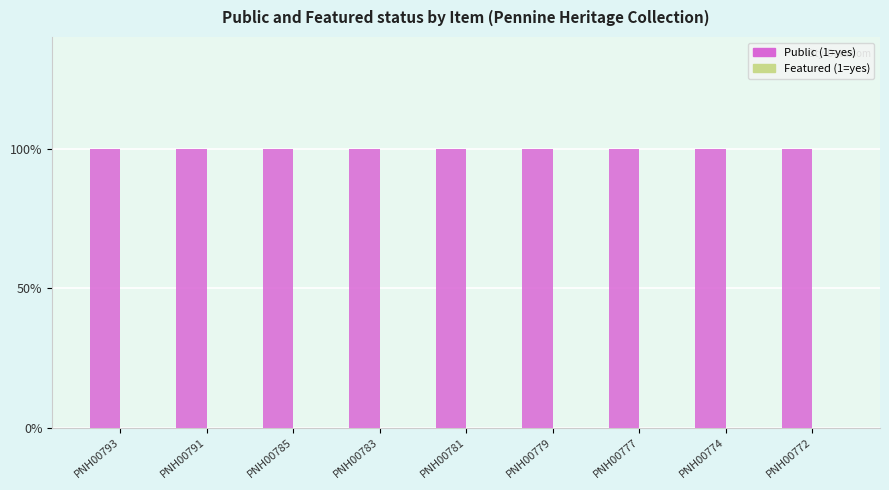

List the labels in order of Featured (1=yes) value, smallest first.

PNH00793, PNH00791, PNH00785, PNH00783, PNH00781, PNH00779, PNH00777, PNH00774, PNH00772